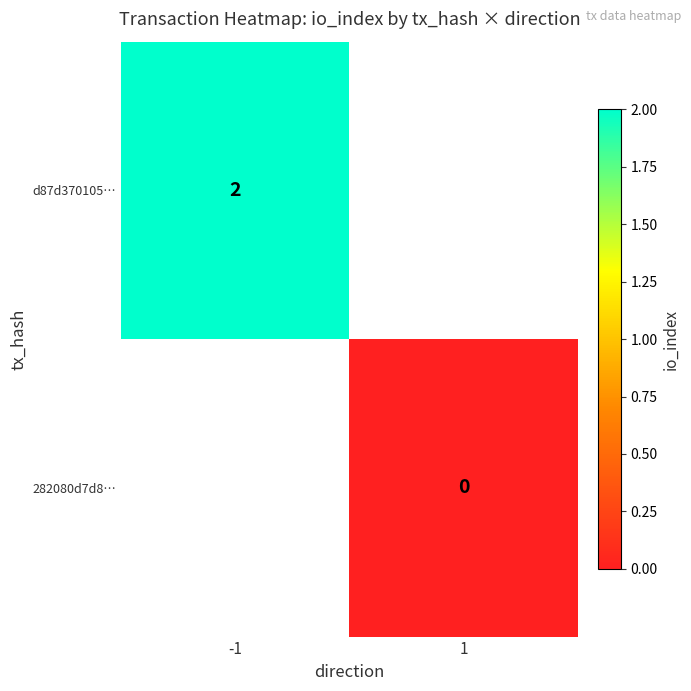

The d87d370105… series shows 2 at -1. True or false?

True